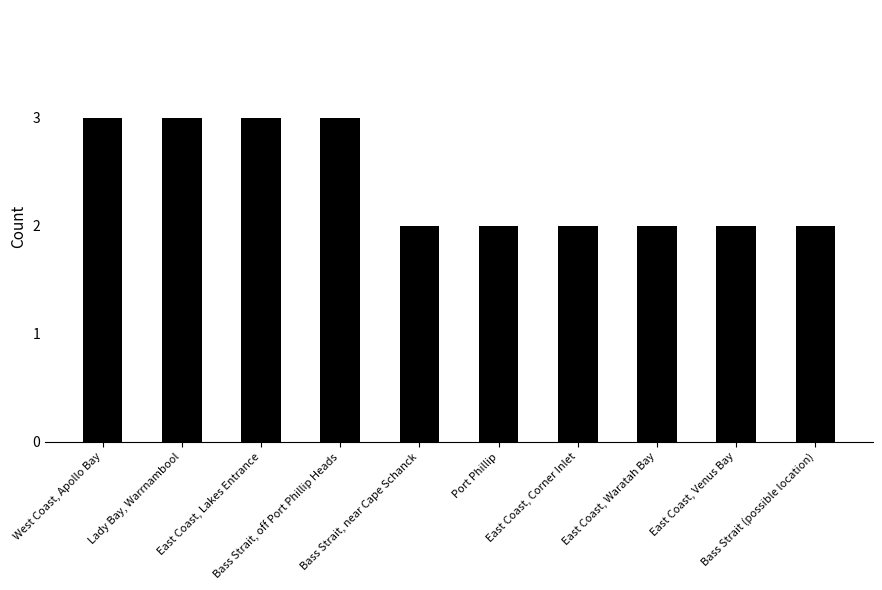

What is the greatest value displayed?

3